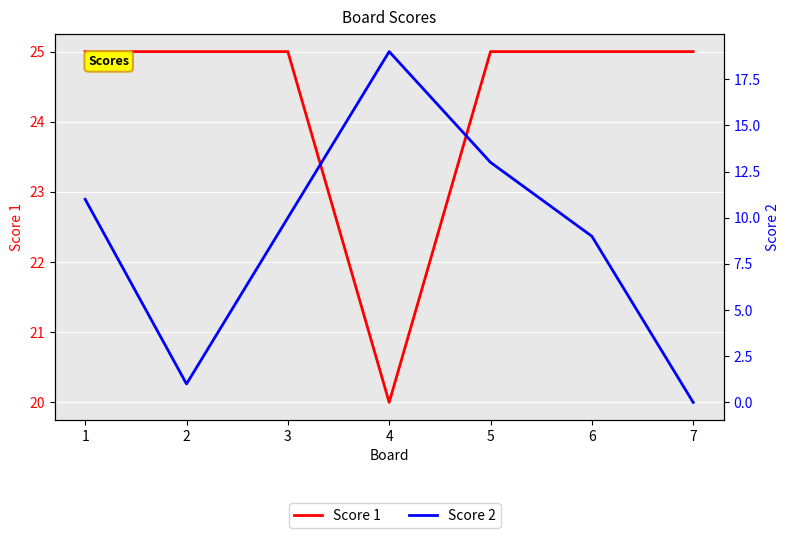

In Score 2, how many points are lower than both neighbors (excluding endpoints)?

1